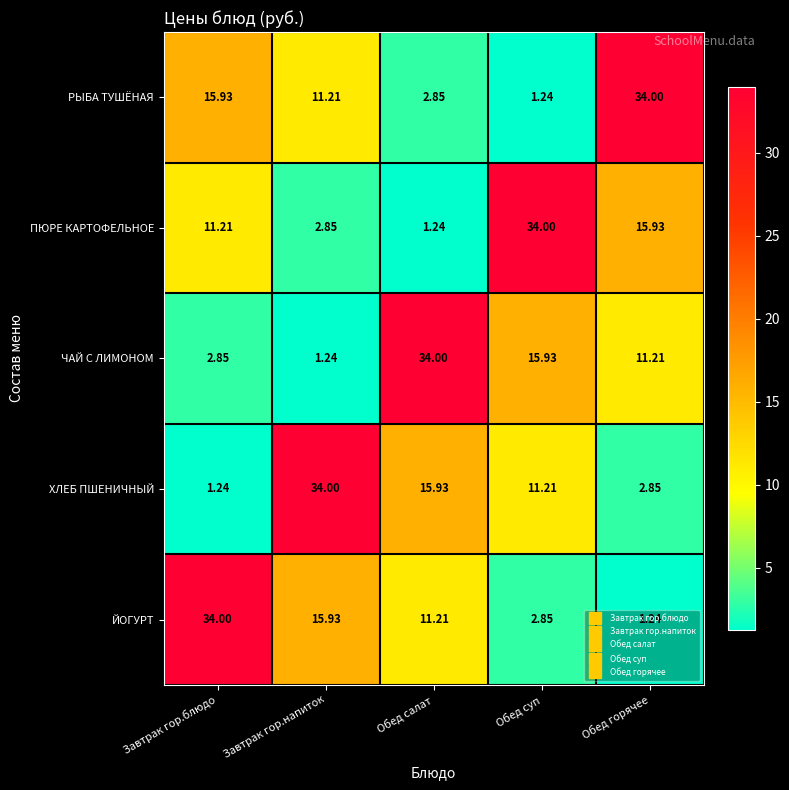

Where does the ЙОГУРТ series first go above 11?

Завтрак гор.блюдо